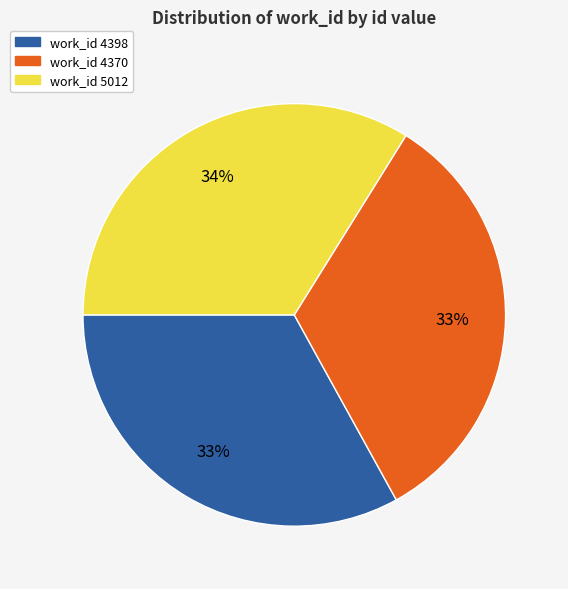

To the nearest percent, what is the average slice percentage?

33%